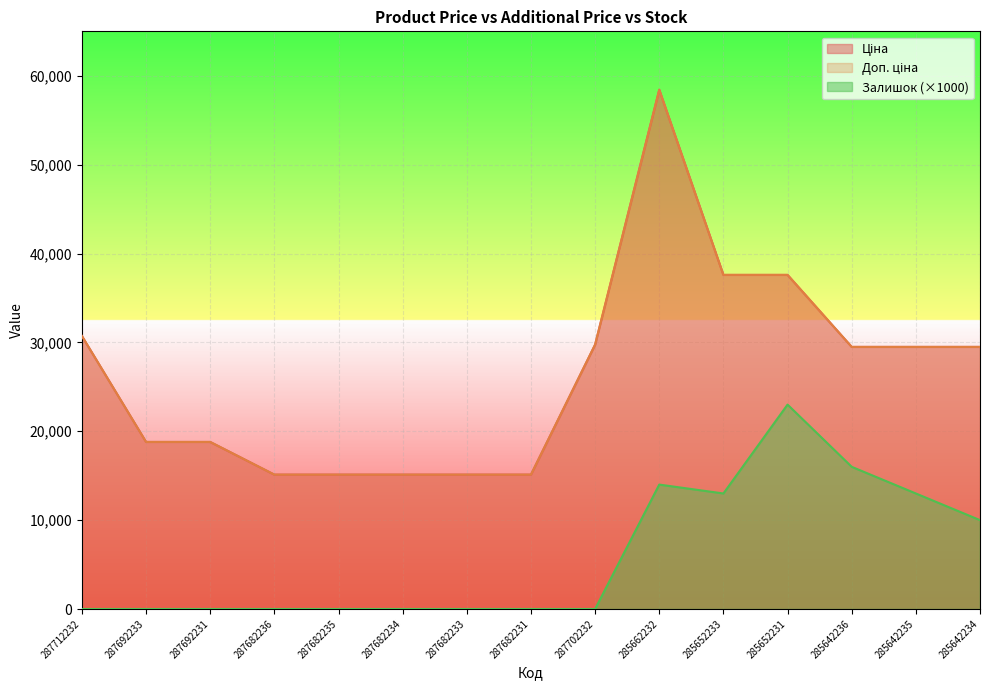

Reading left to right, list all the values displayed in this chart.

Ціна: 287712232=30717.1	287692233=18796.8	287692231=18796.8	287682236=15120.0	287682235=15120.0	287682234=15120.0	287682233=15120.0	287682231=15120.0	287702232=29747.2	285662232=58426.5	285652233=37593.6	285652231=37593.6	285642236=29491.5	285642235=29491.5	285642234=29491.5
Доп. ціна: 287712232=30717.1	287692233=18796.8	287692231=18796.8	287682236=15120.0	287682235=15120.0	287682234=15120.0	287682233=15120.0	287682231=15120.0	287702232=29747.2	285662232=58426.5	285652233=37593.6	285652231=37593.6	285642236=29491.5	285642235=29491.5	285642234=29491.5
Залишок: 287712232=0.0	287692233=0.0	287692231=0.0	287682236=0.0	287682235=0.0	287682234=0.0	287682233=0.0	287682231=0.0	287702232=0.0	285662232=14000.0	285652233=13000.0	285652231=23000.0	285642236=16000.0	285642235=13000.0	285642234=10000.0